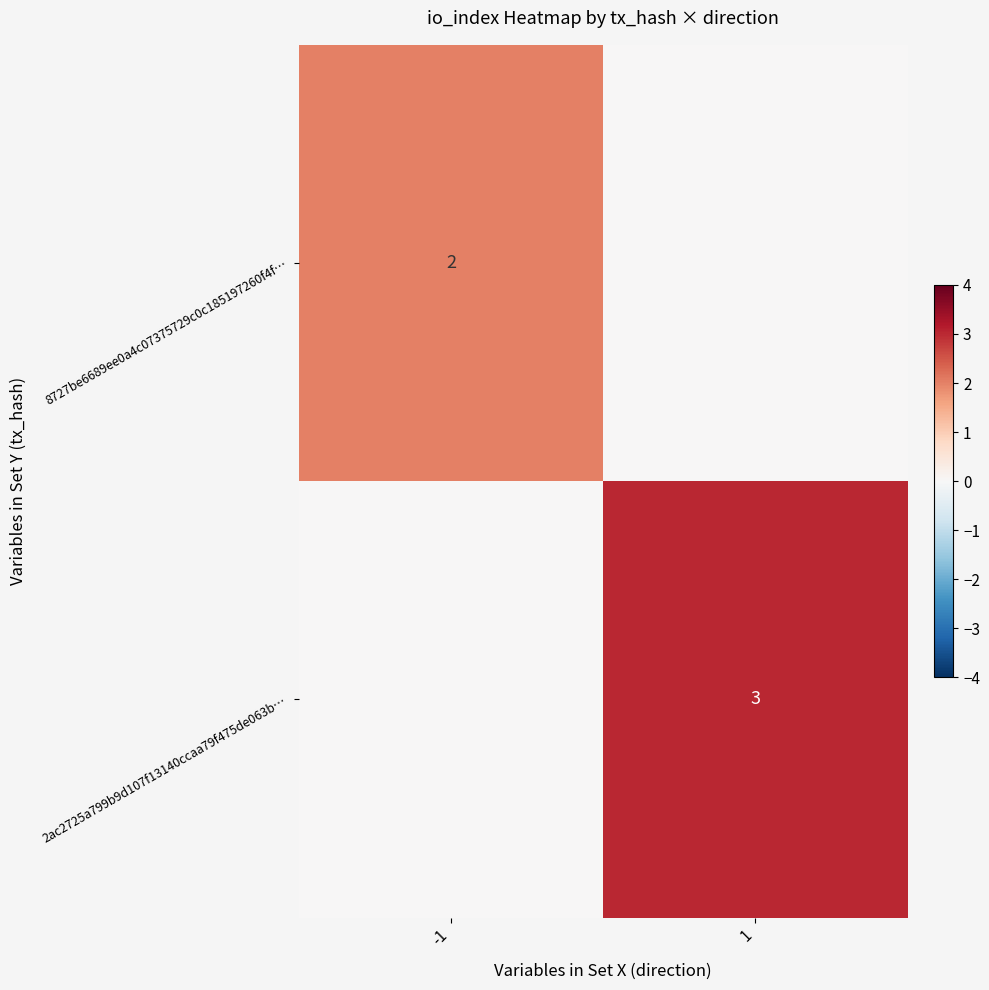

Is the value of 2ac2725a799b9d107f13140ccaa79f475de063b… at 1 greater than the value of 8727be6689ee0a4c07375729c0c185197260f4f… at -1?

Yes